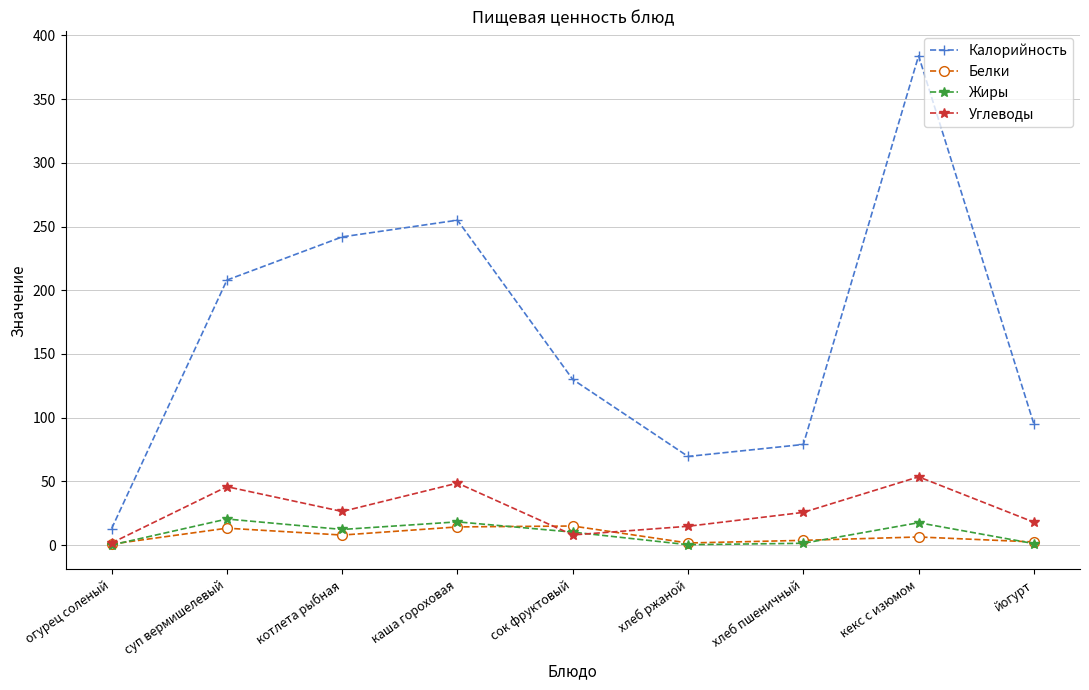

What is the difference between the second highest and second lowest values in the Жиры series?

17.9